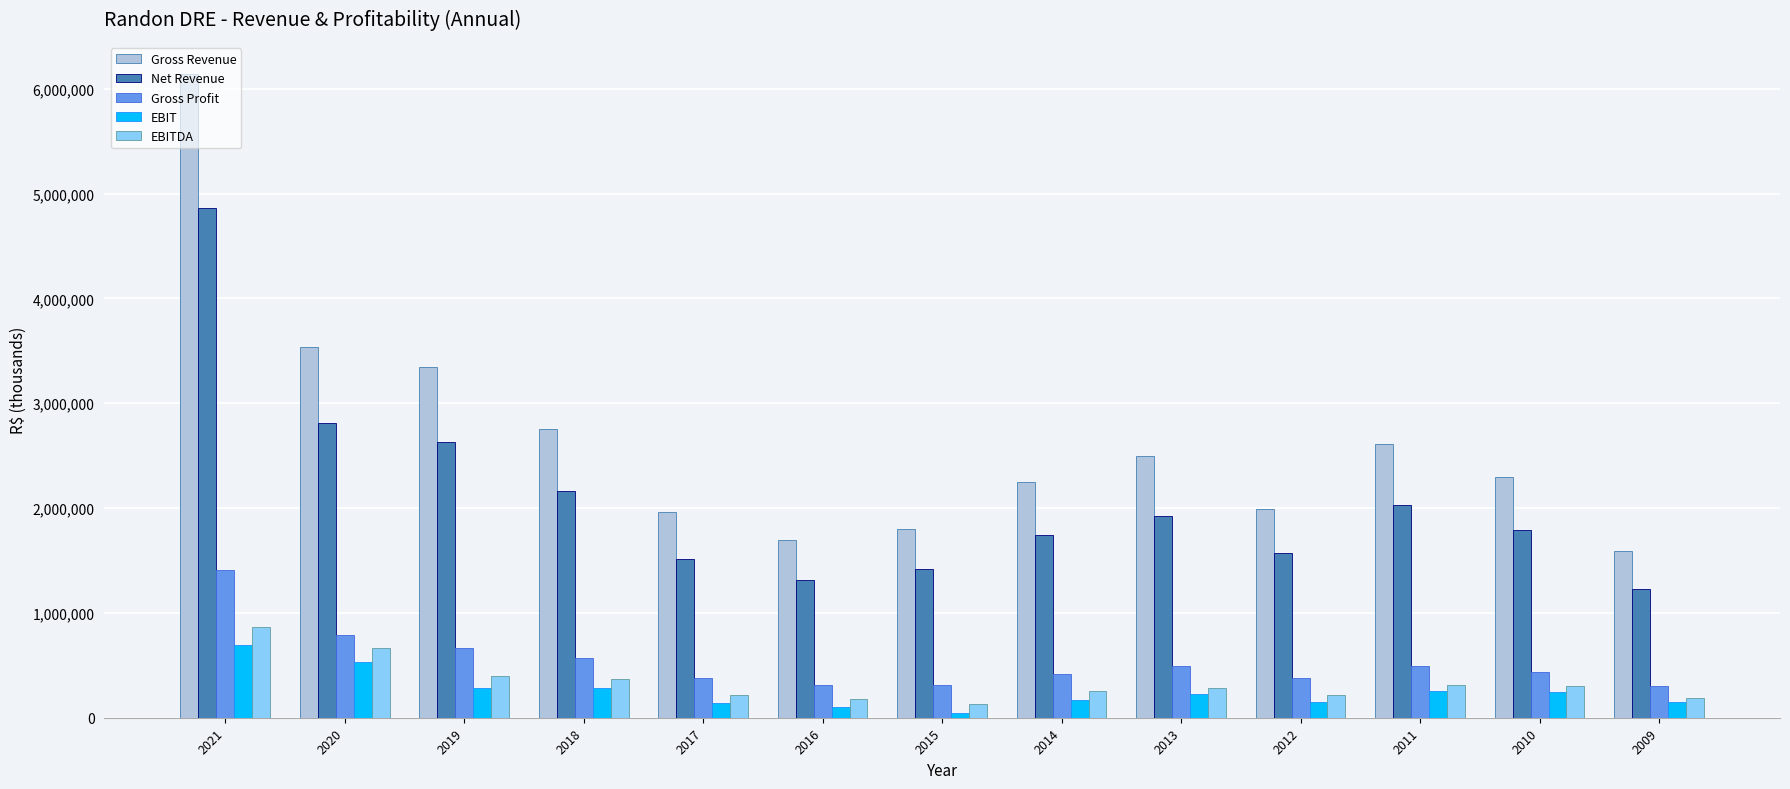

What is the value of the Gross Profit bar at the 3rd from the left?

663289.9